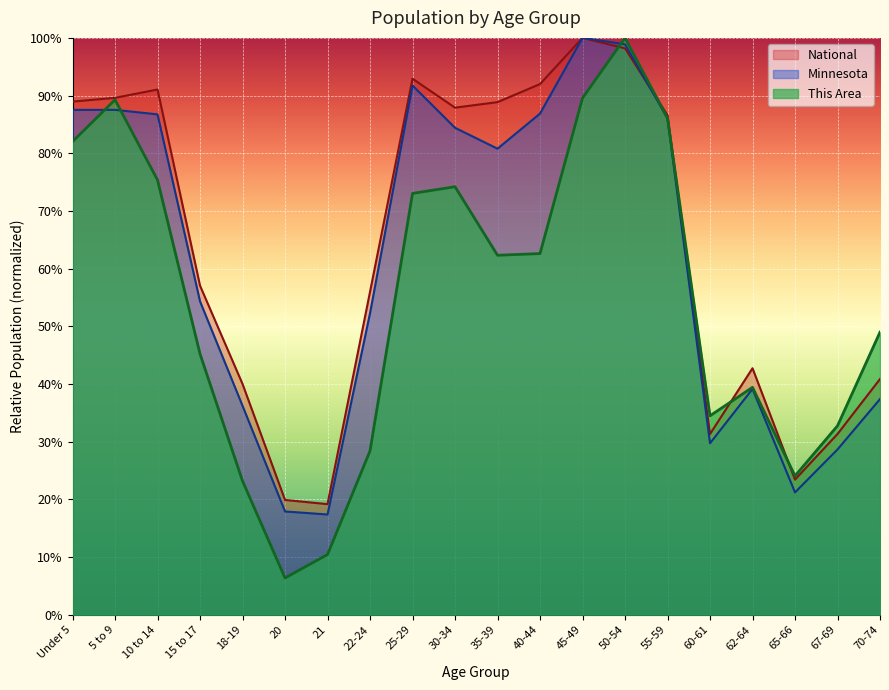

In Minnesota, how many points are higher than both neighbors (excluding endpoints)?

4